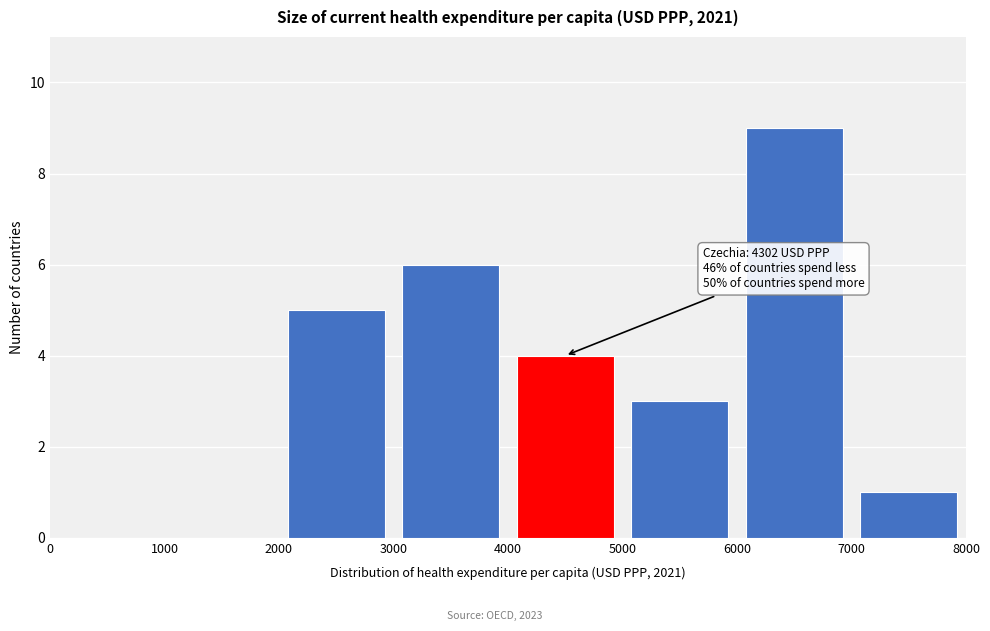

Which range on the x-axis has the tallest bar?

6000 to 7000